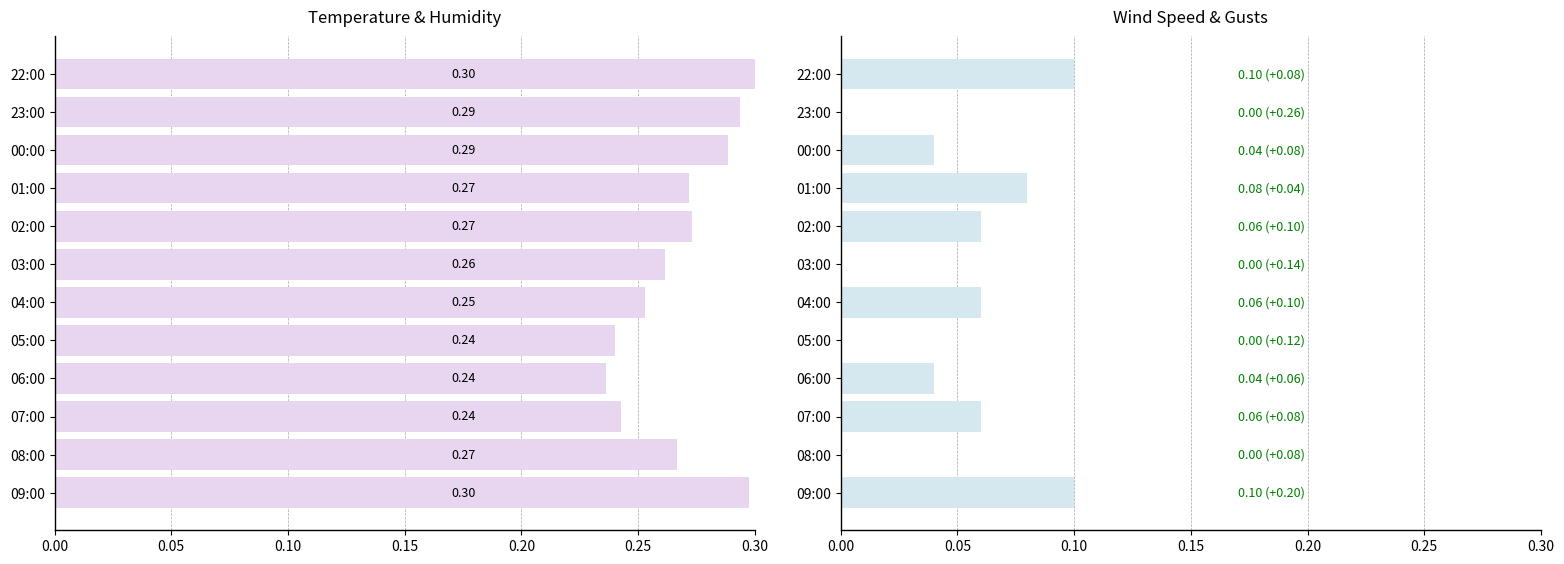

What is the difference between the maximum and minimum values in the Temperature (C) series?

0.1